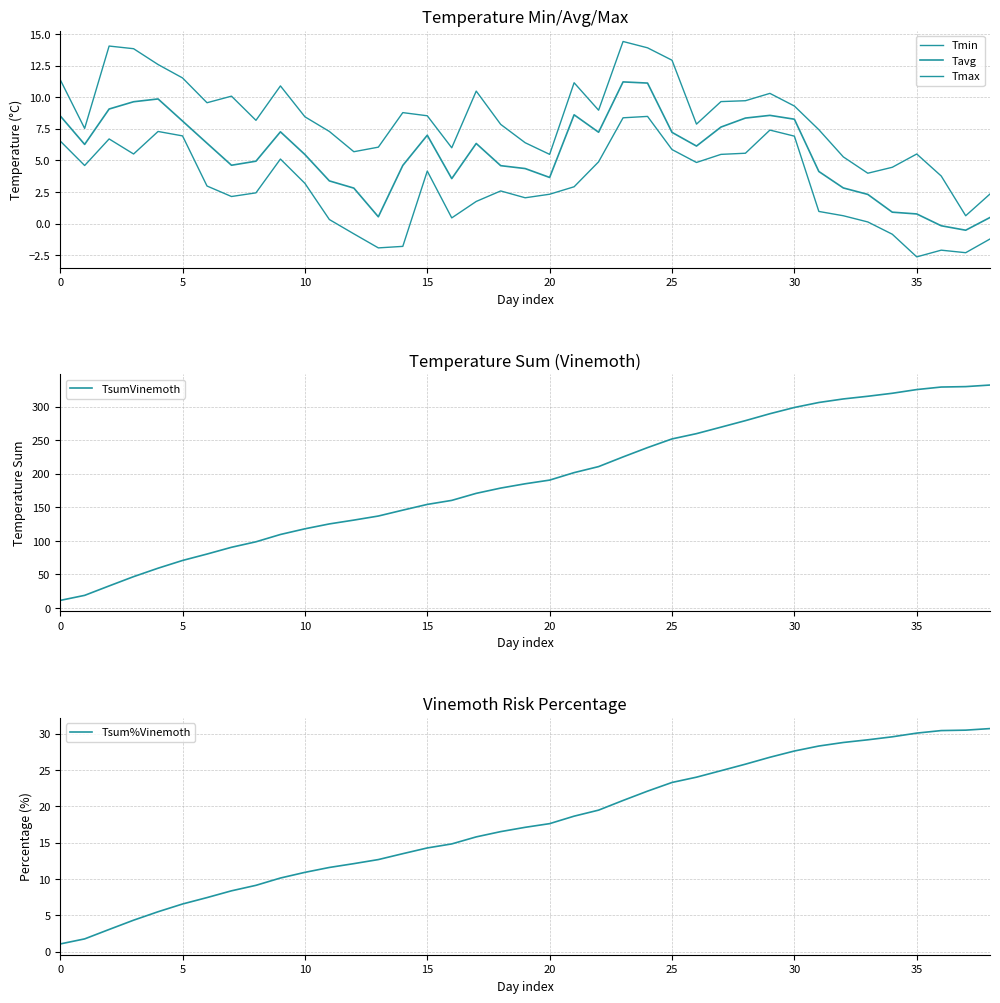

The Tmin series shows 0.7 at 16. True or false?

False